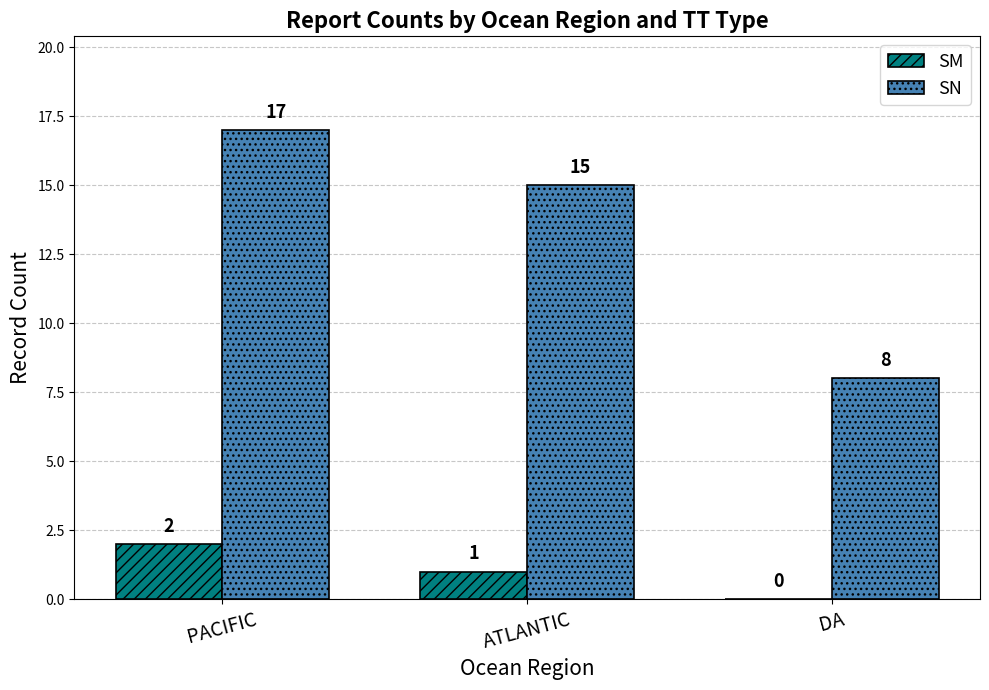

Which series has the largest range (max minus min)?

SN